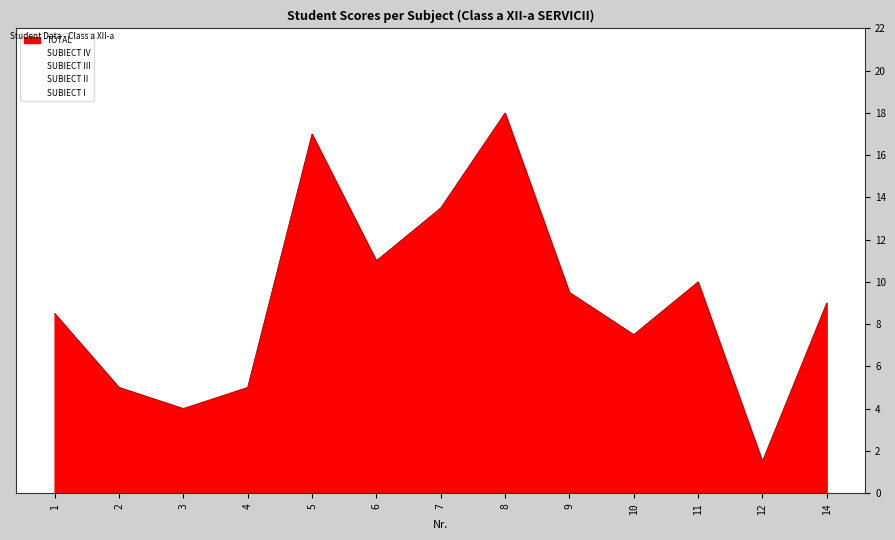

True or false: SUBIECT IV has a value of 1.0 at 3.

True